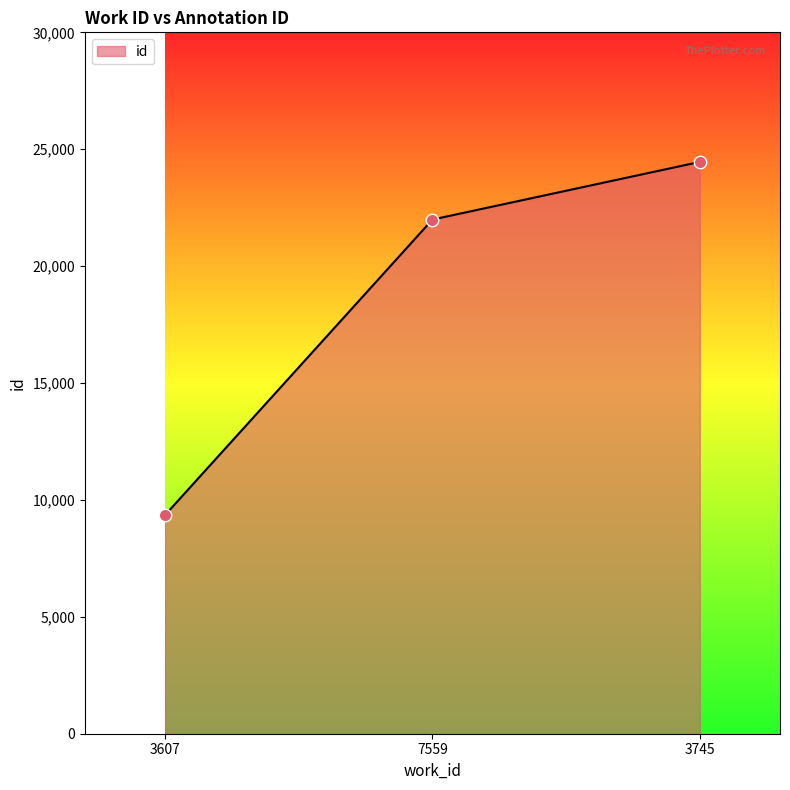

What is the change in value from 3607 to 7559?

+12636